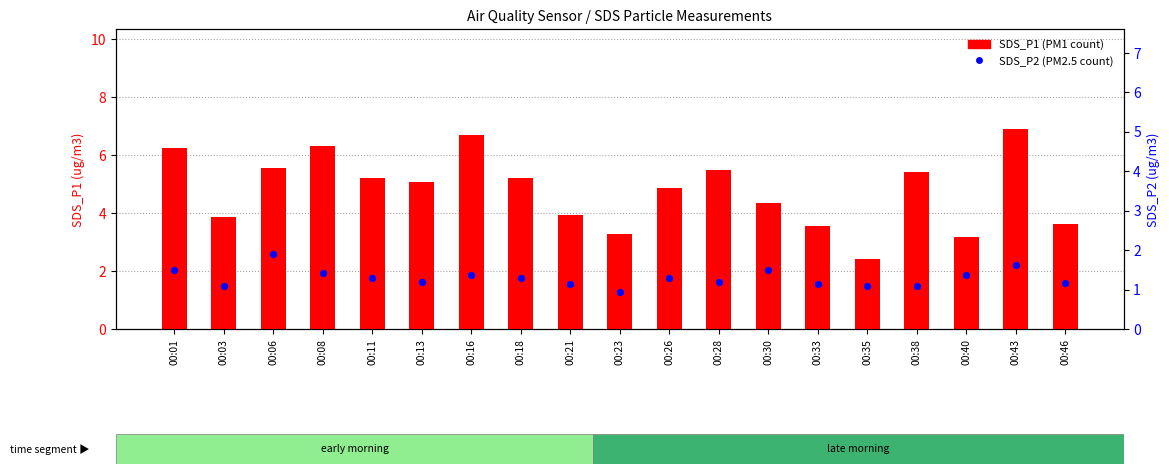

Which series contains the highest Y value?

SDS_P1